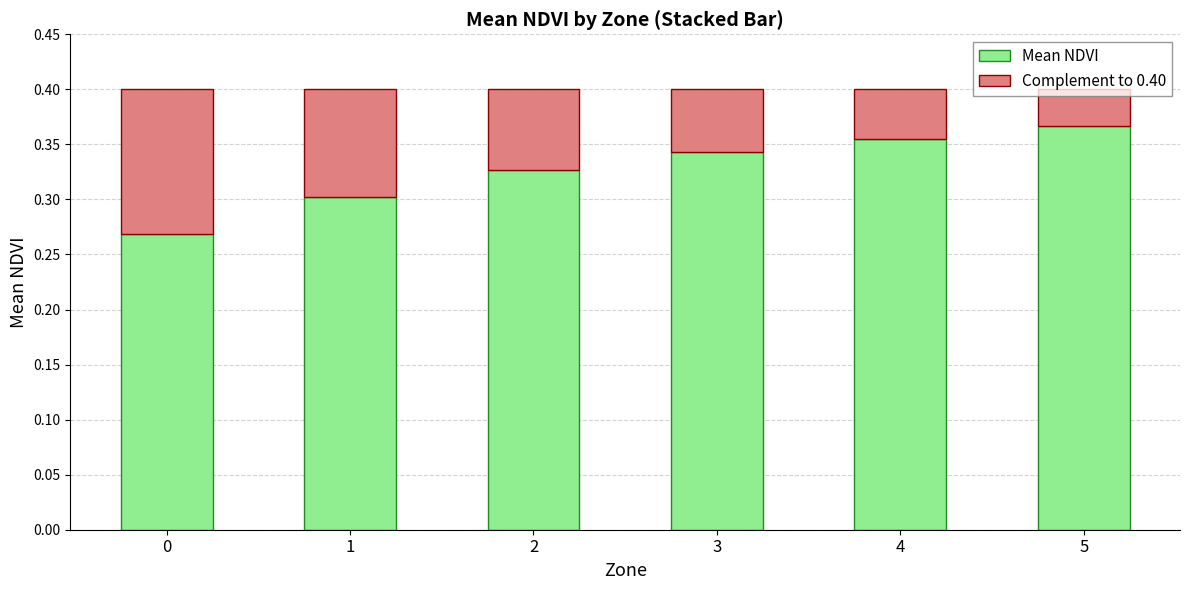

Is it true that Mean NDVI equals 0.5 at 1?

False